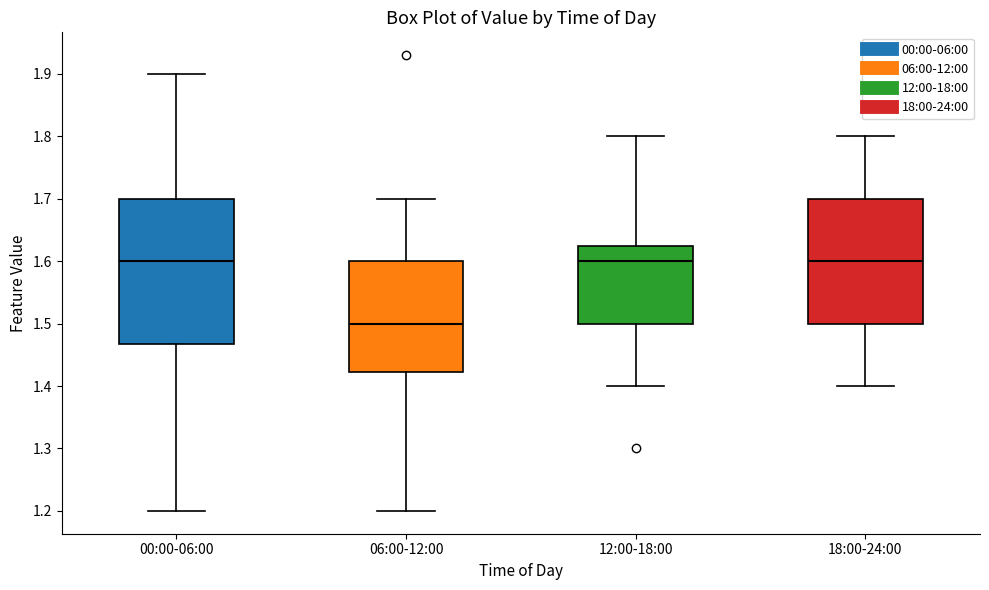

Reading left to right, transcribe this box plot: for each box, give where its median line is, the range the box spans, and where its two whiskers end, as read against the y-axis. The values are not printed on the chart, so give them approximately, as read against the axis.

00:00-06:00: median 1.60, box 1.47 to 1.70, whiskers 1.20 to 1.90
06:00-12:00: median 1.50, box 1.42 to 1.60, whiskers 1.20 to 1.70
12:00-18:00: median 1.60, box 1.50 to 1.63, whiskers 1.40 to 1.80
18:00-24:00: median 1.60, box 1.50 to 1.70, whiskers 1.40 to 1.80